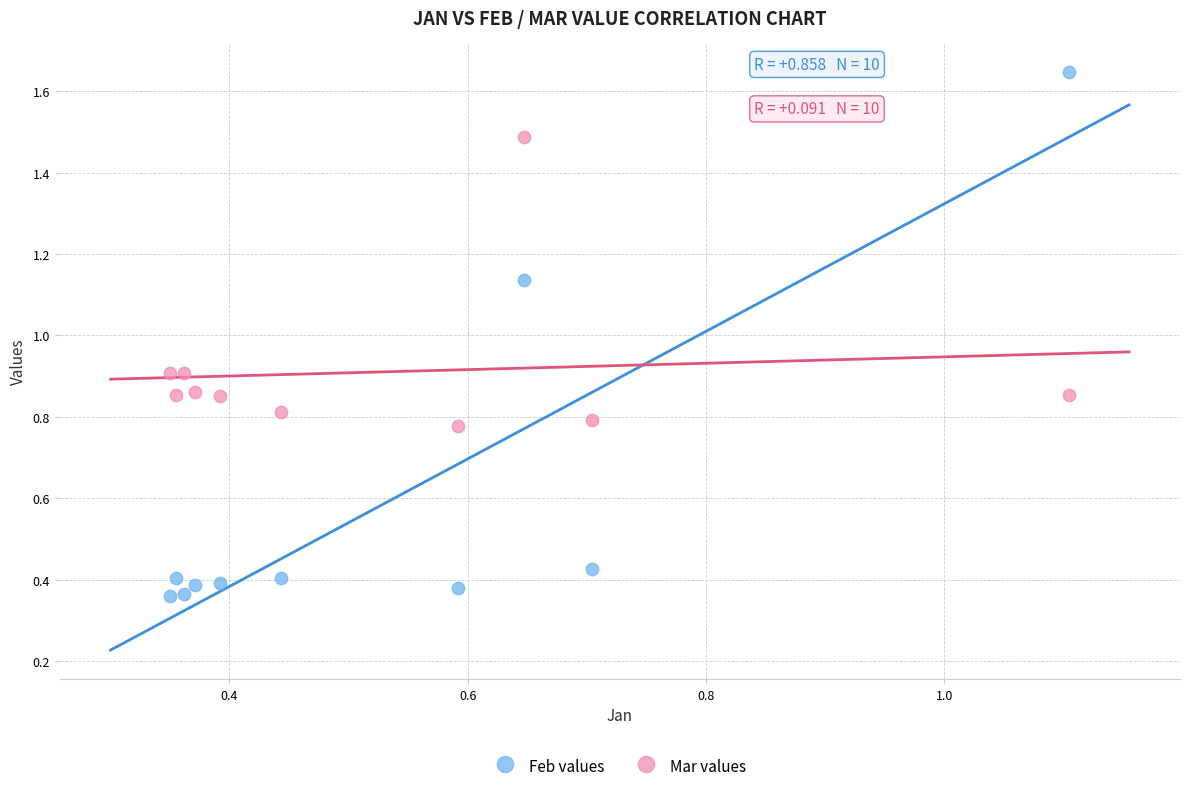

Which series reaches the minimum Y coordinate?

Feb values